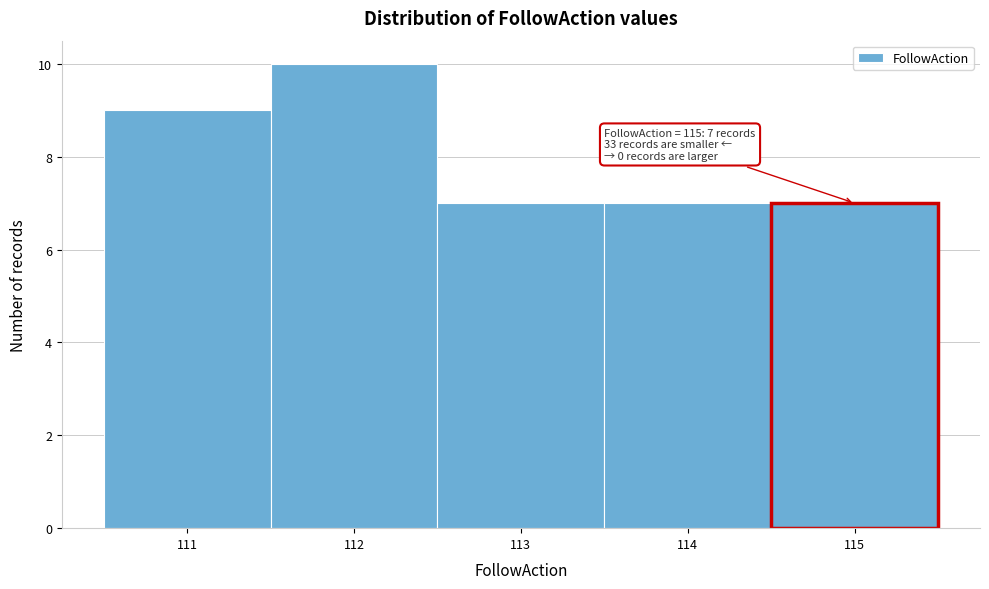

Over which range of the x-axis is the bar tallest?

111.5 to 112.5